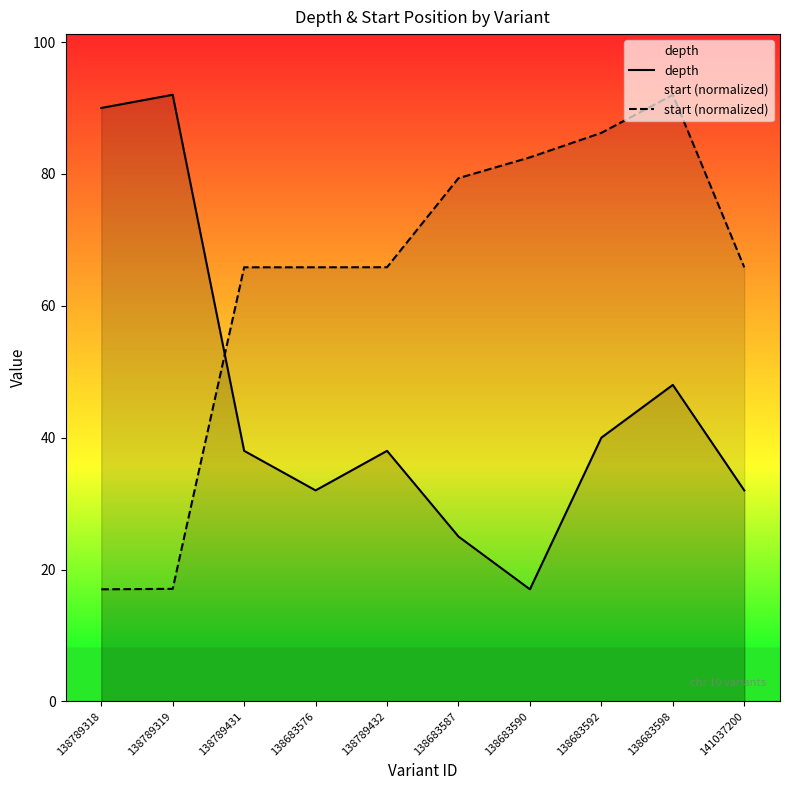

True or false: start (normalized) has a value of 17.0 at 138789318.

True